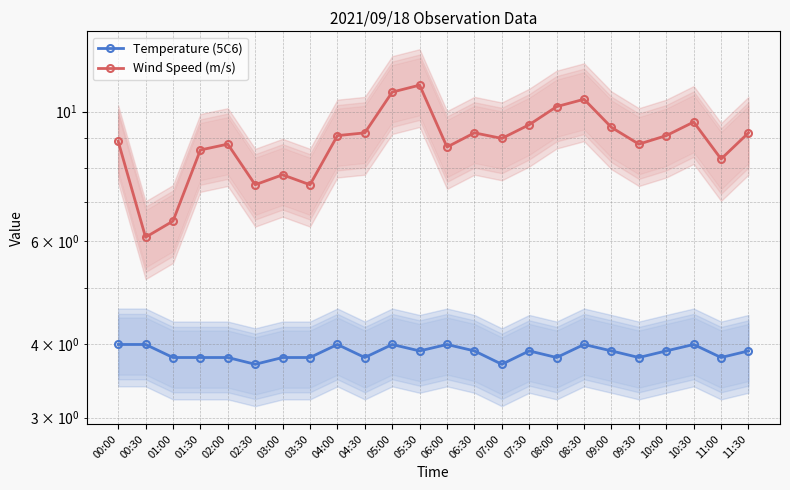

True or false: Temperature (5C6) has more than 2 points higher than both neighbors.

True